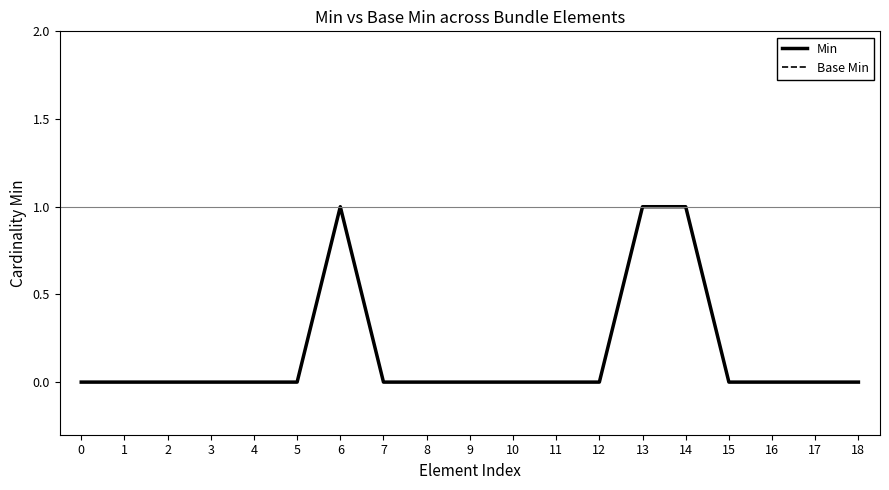

Is this an area chart (filled region under the line)?

No